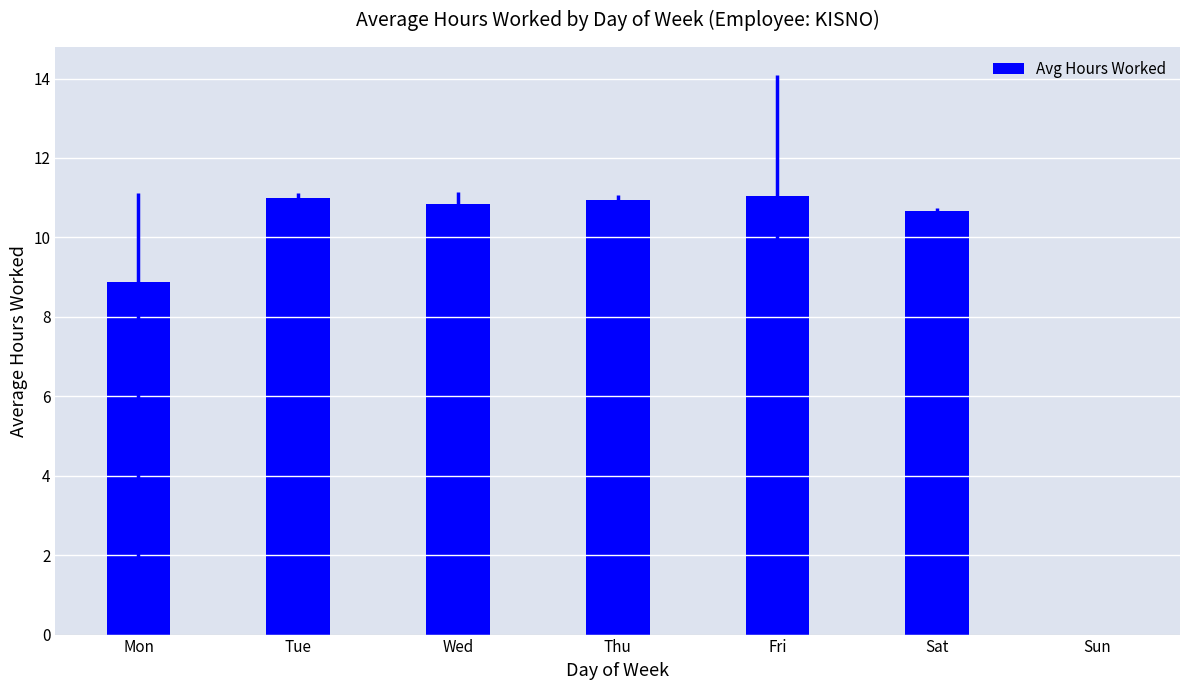

Between Sun and Wed, which is larger?

Wed